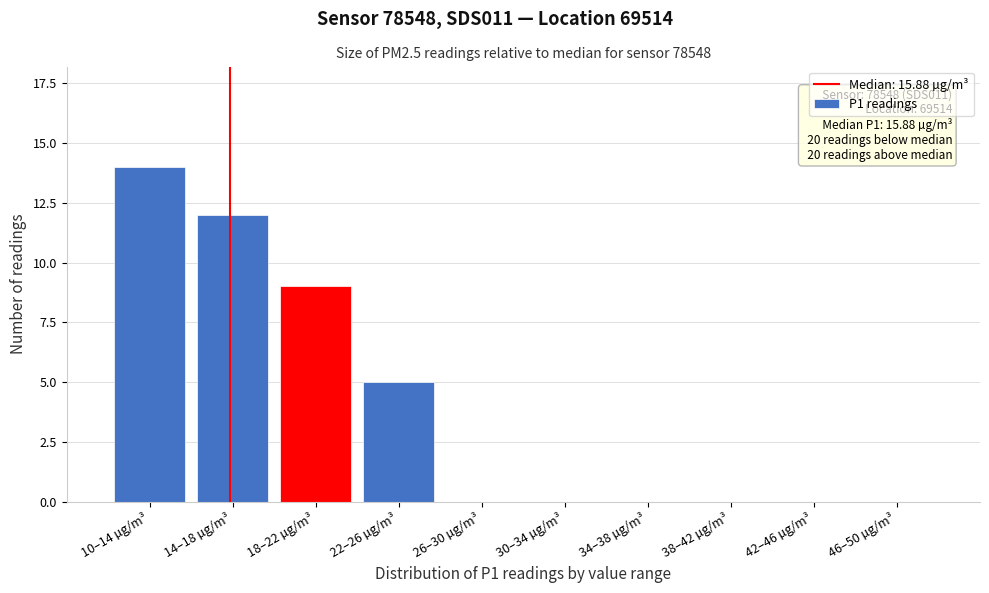

Reading left to right, extract all data points from this chart.

10–14 µg/m³=14	14–18 µg/m³=12	18–22 µg/m³=9	22–26 µg/m³=5	26–30 µg/m³=0	30–34 µg/m³=0	34–38 µg/m³=0	38–42 µg/m³=0	42–46 µg/m³=0	46–50 µg/m³=0